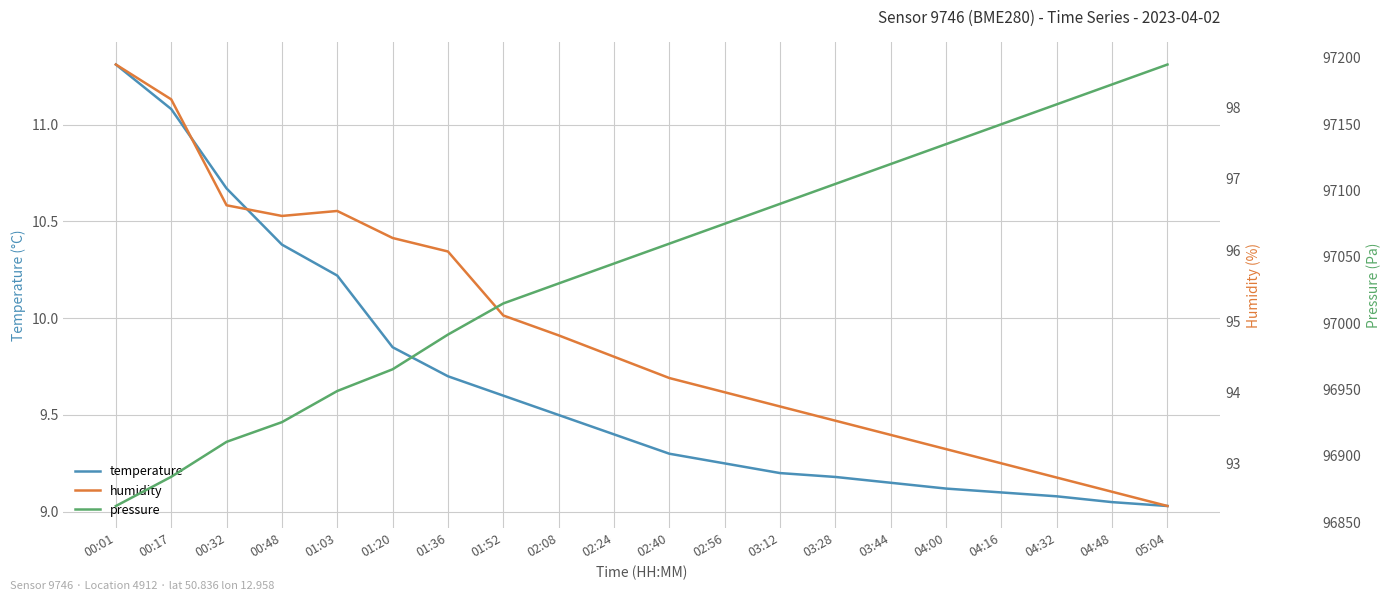

Which series changed the most between 00:32 and 01:52?

pressure